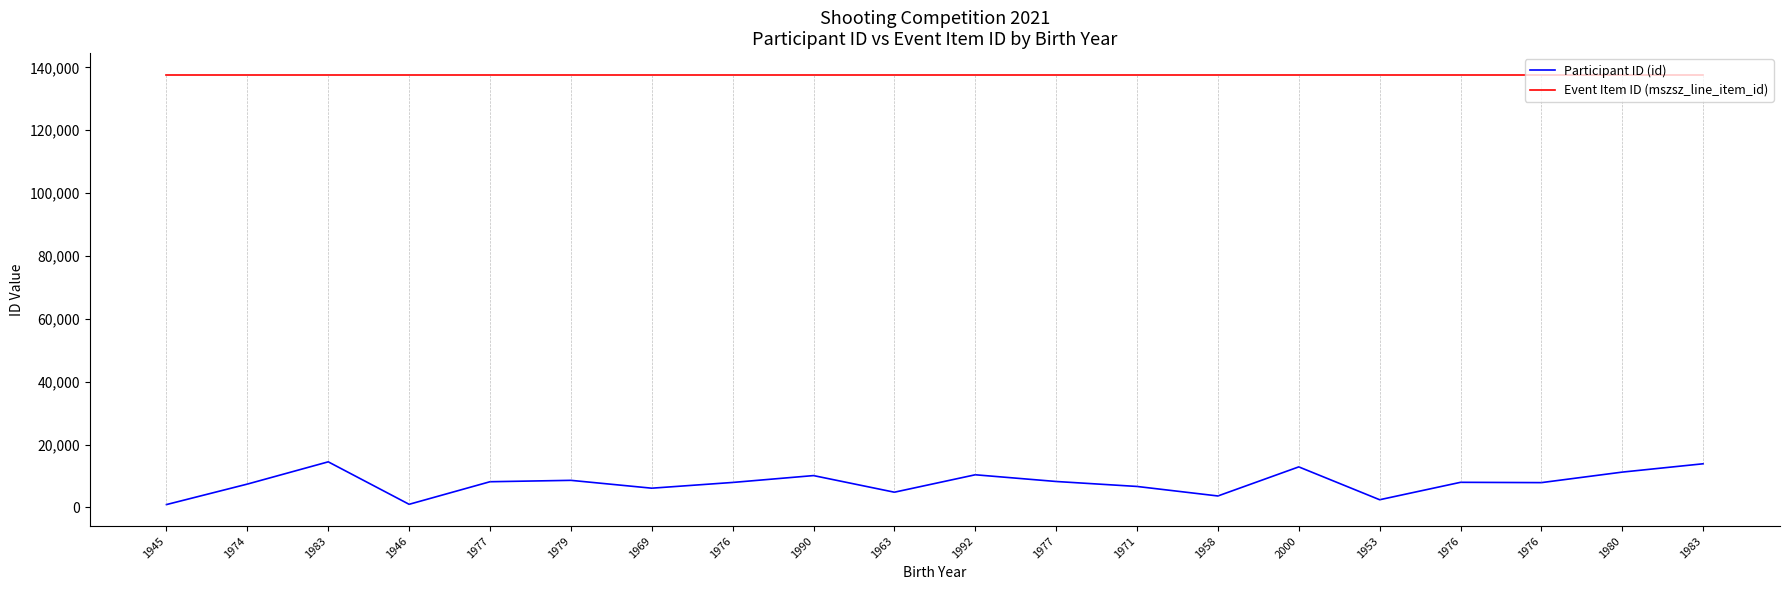

What are all the series names shown in the legend?

Participant ID (id), Event Item ID (mszsz_line_item_id)